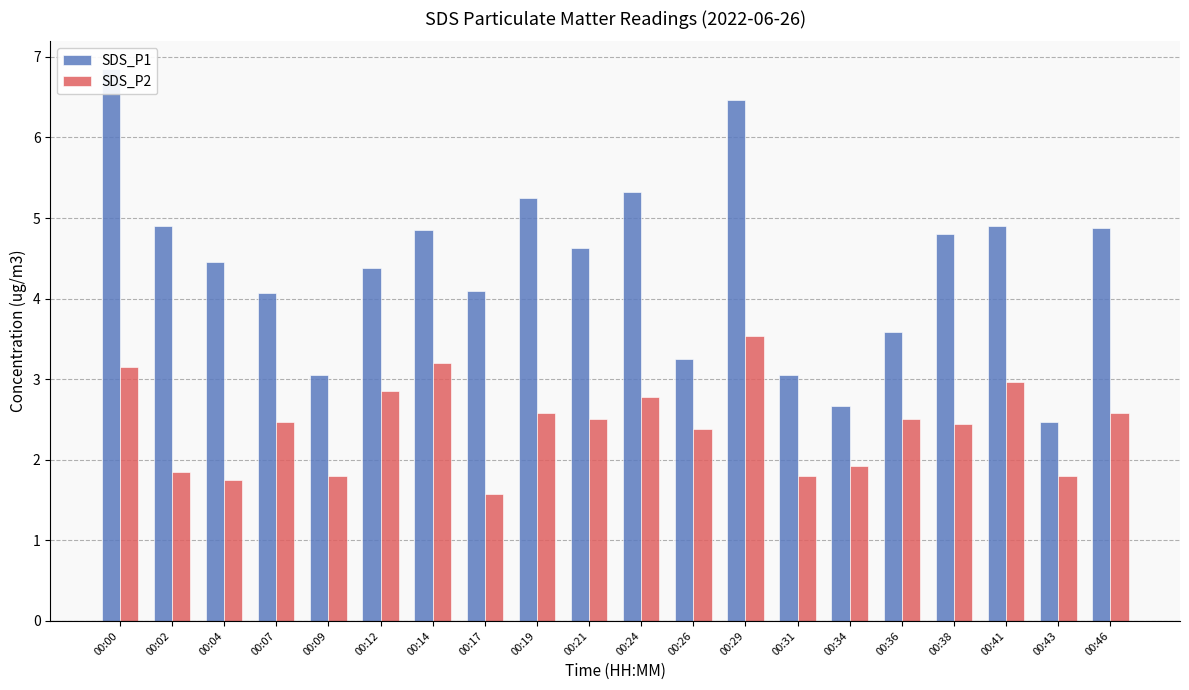

Count the number of categories in the chart.

20